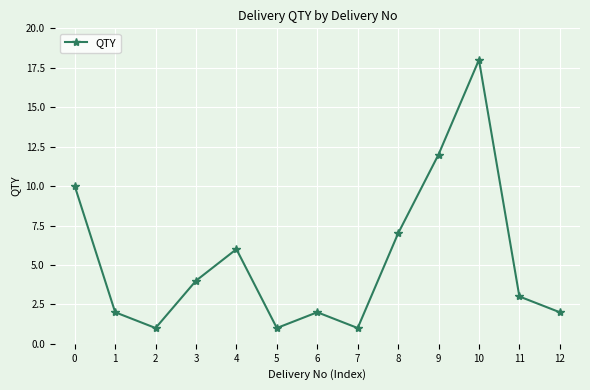

Which has a higher value, 8 or 1?

8